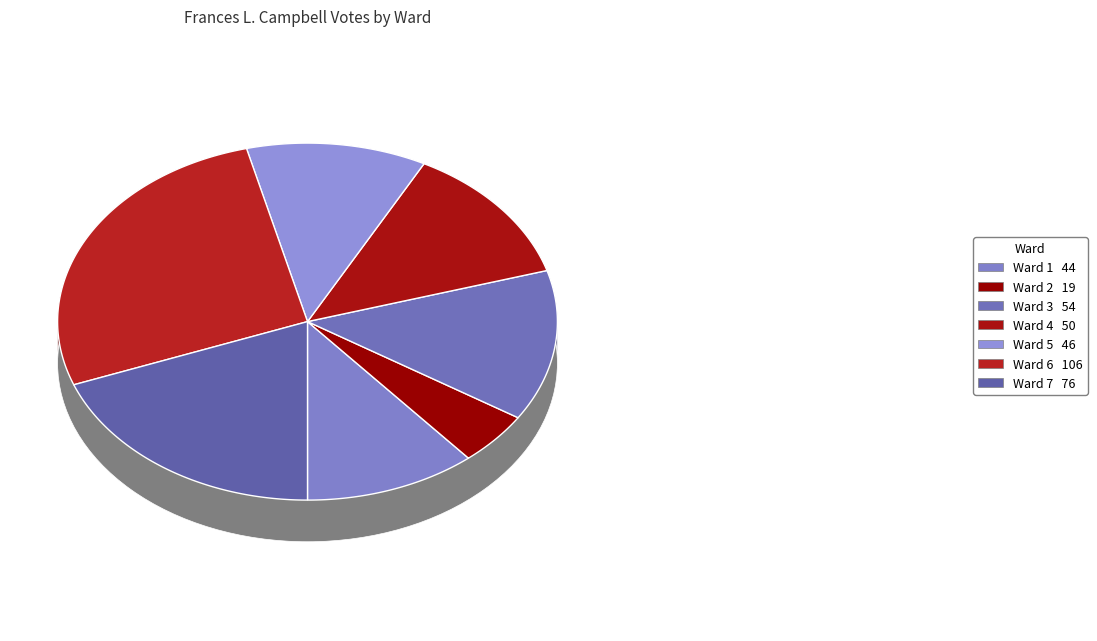

Which category has the biggest portion of the pie?

Ward 6